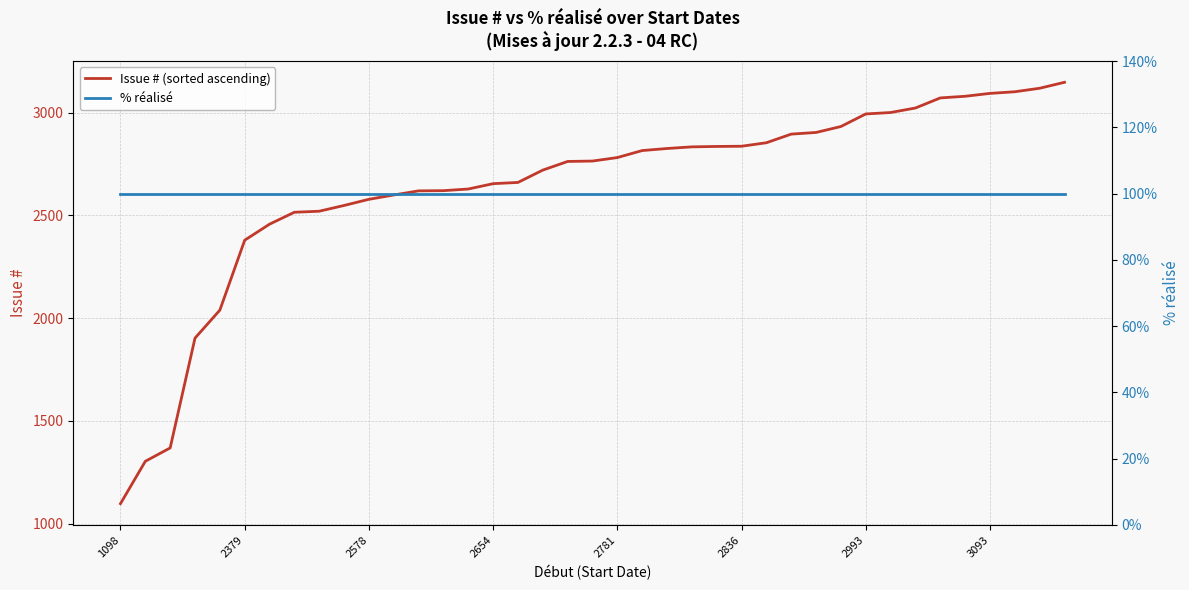

List the labels in order of Issue # (sorted ascending) value, smallest first.

1098, 2379, 2578, 2654, 2781, 2836, 2993, 3093, 8, 9, 10, 11, 12, 13, 14, 15, 16, 17, 18, 19, 20, 21, 22, 23, 24, 25, 26, 27, 28, 29, 30, 31, 32, 33, 34, 35, 36, 37, 38